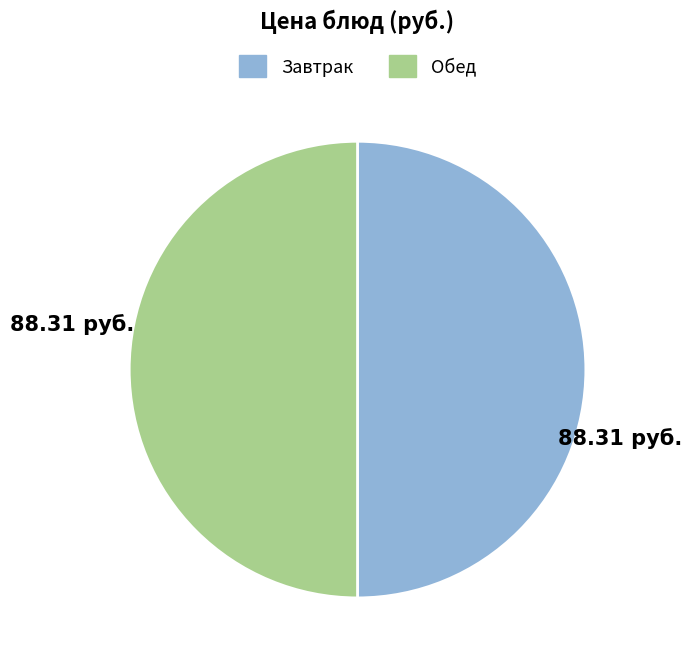

Approximately how many times larger is the value at Завтрак compared to Обед?

1.0